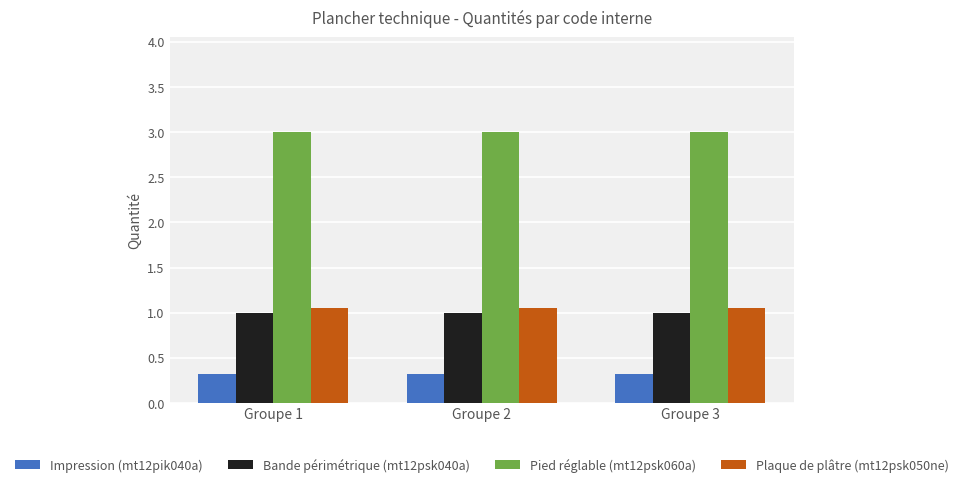

What is the highest value of the Pied réglable (mt12psk060a) series?

3.0